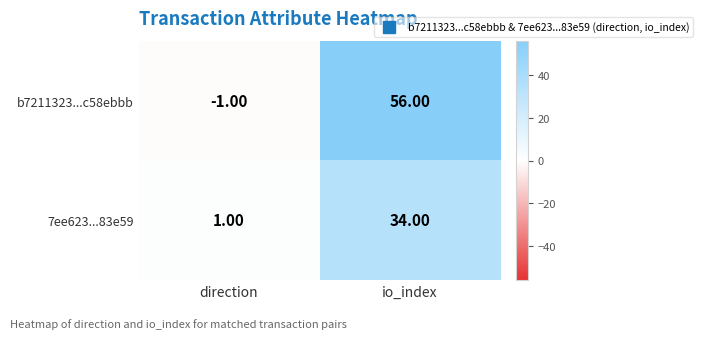

What is the difference between the 7ee623...83e59 values at direction and io_index?

33